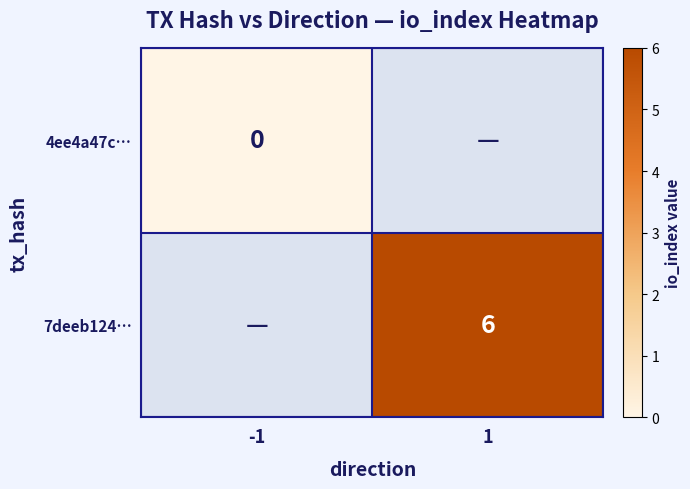

True or false: 7deeb124… has a value of 2 at 1.

False